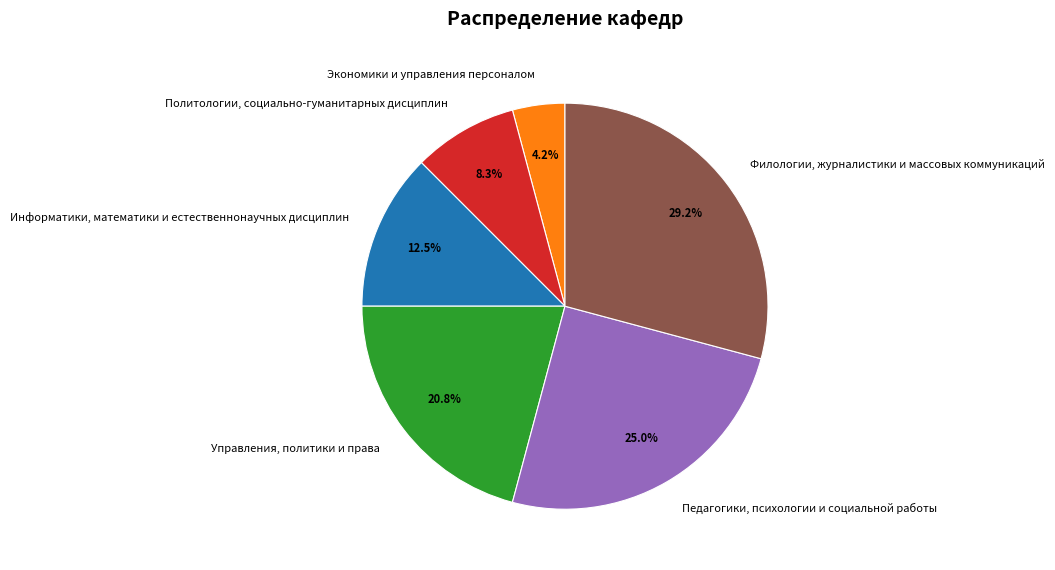

How many slices are in this pie chart?

6